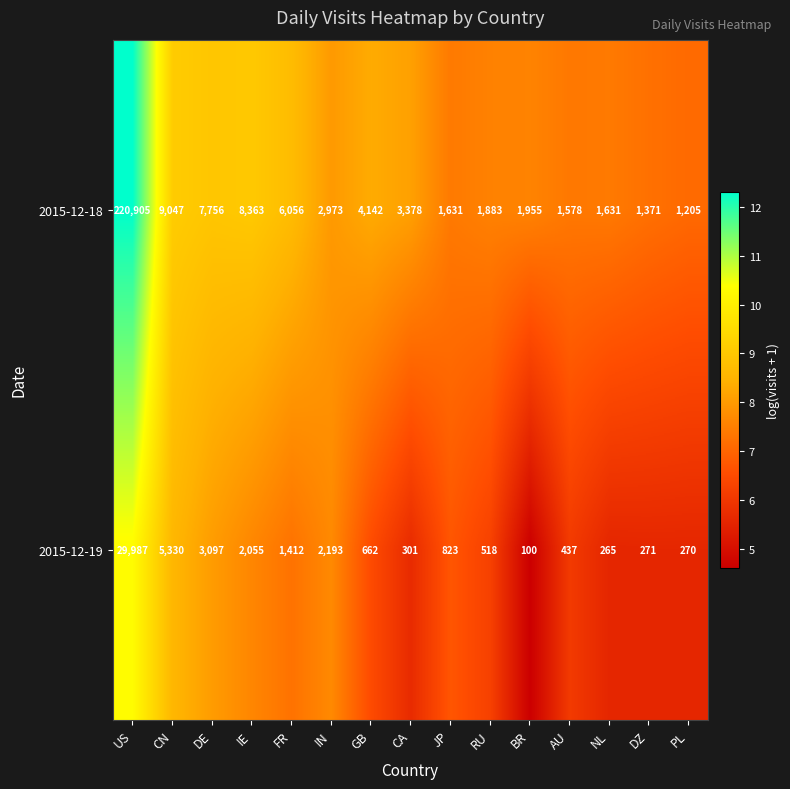

What is the difference between the highest and lowest values at JP?

808